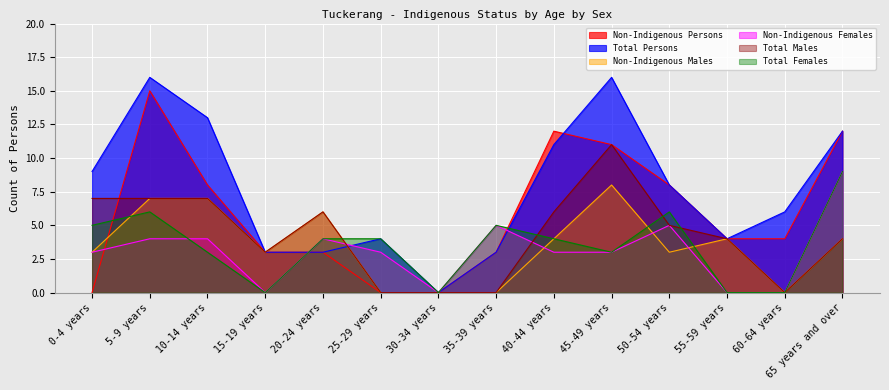

After their last crossing, which series has the higher values: Total Females or Non-Indigenous Persons?

Non-Indigenous Persons